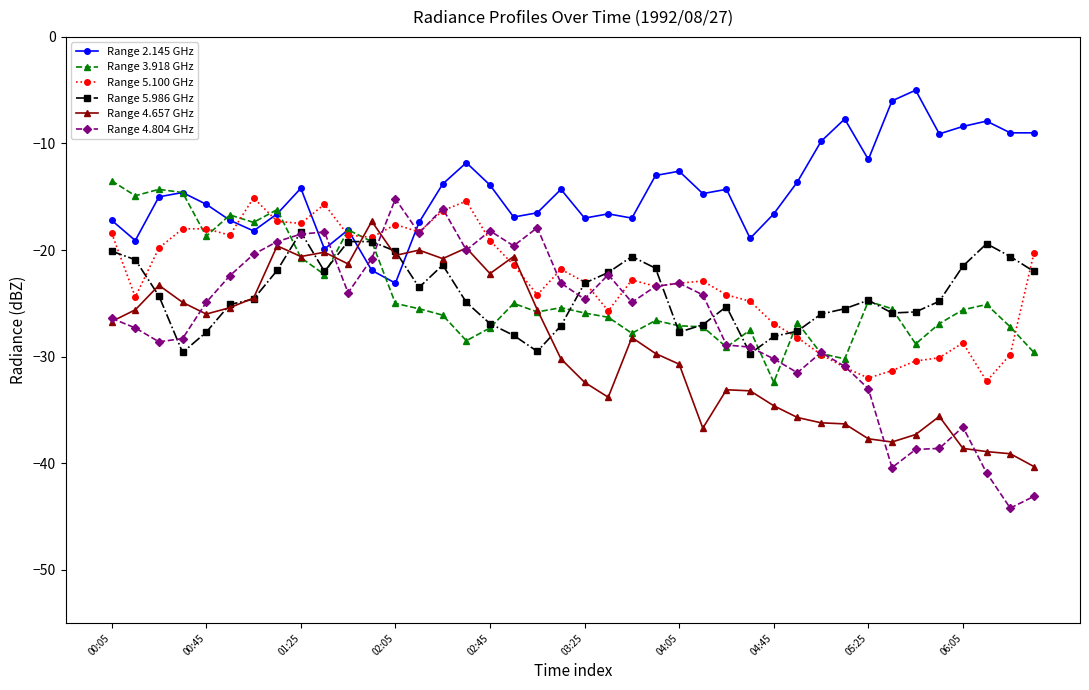

True or false: Range 5.986 GHz and Range 2.145 GHz cross at least once.

True